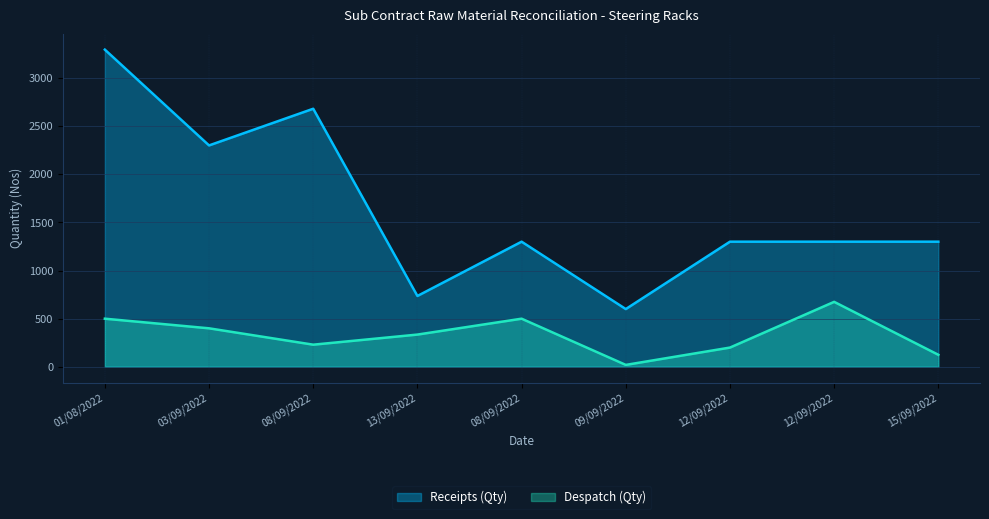

At which label does Despatch (Qty) first exceed 335?

01/08/2022